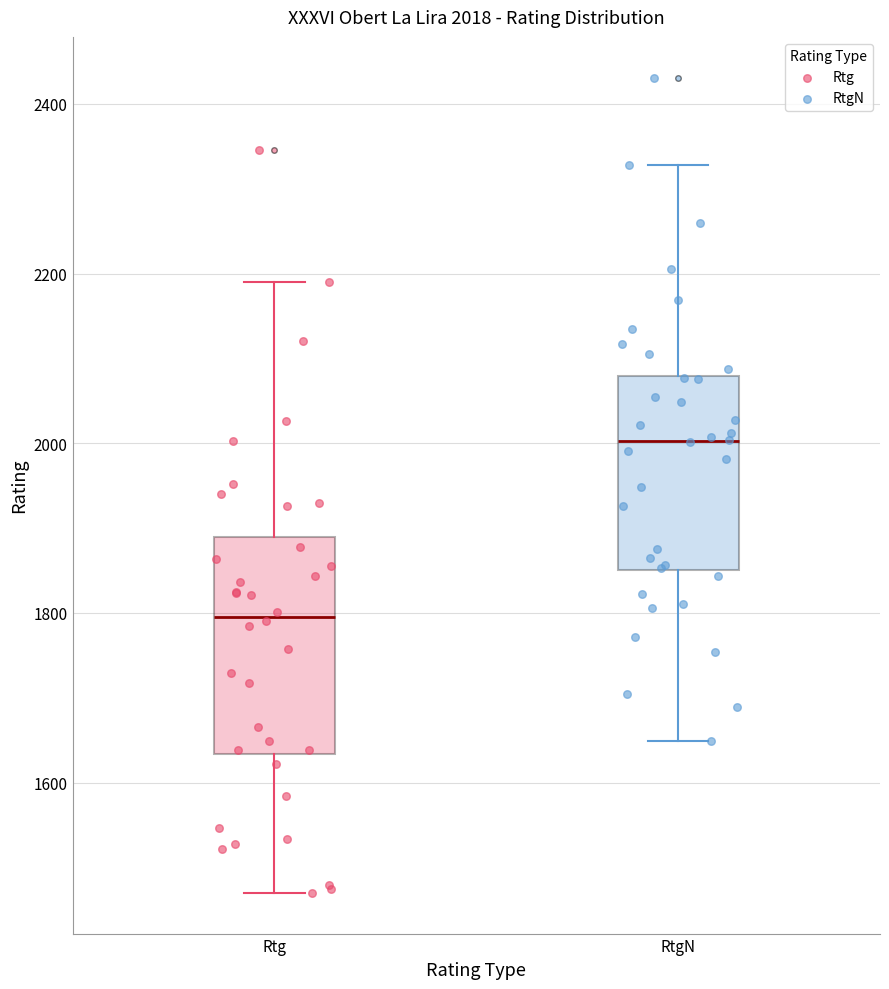

Which box has the highest median line?

RtgN